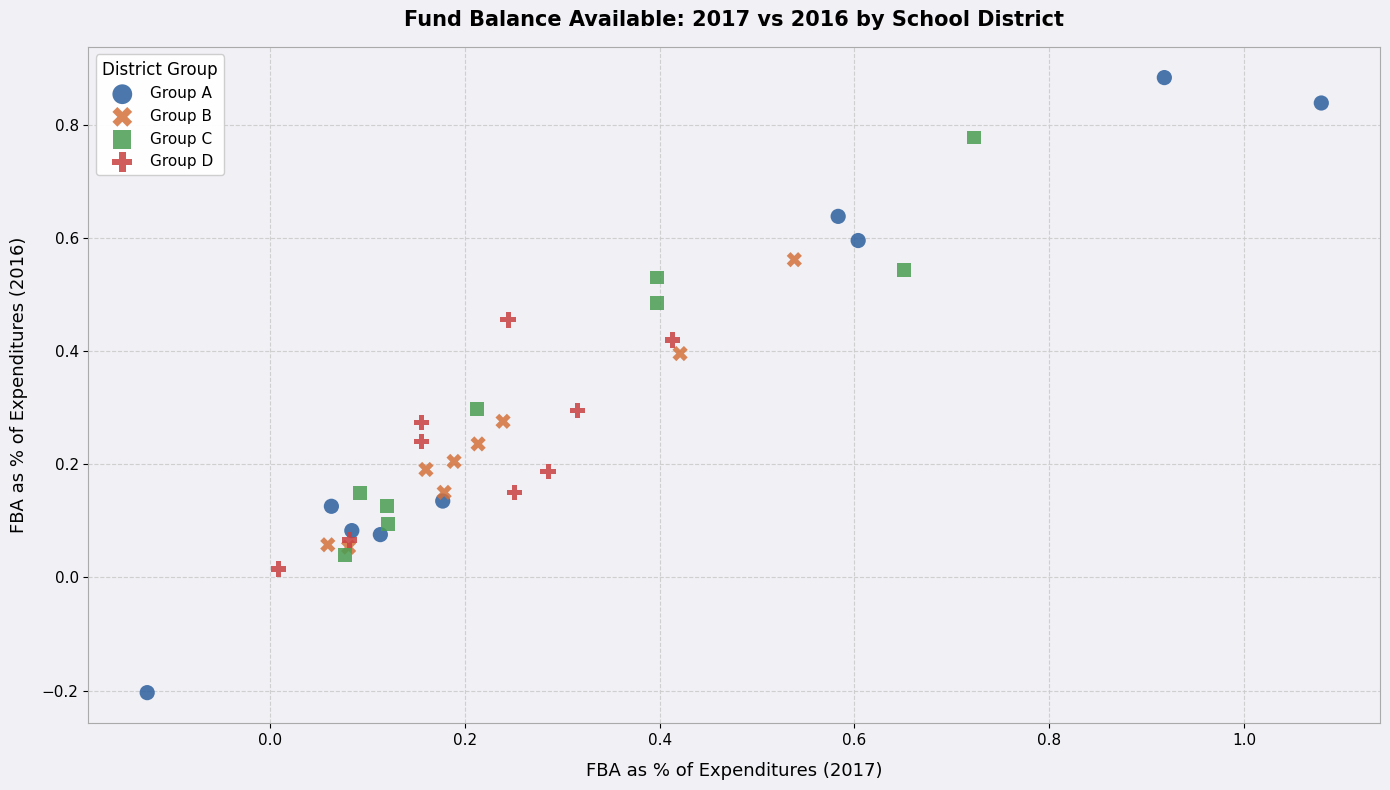

Which series contains the lowest Y value?

Group A